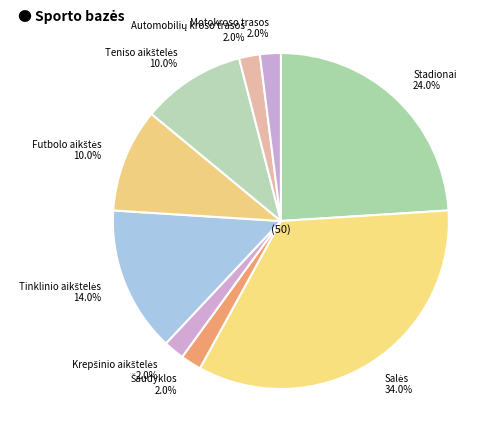

What is the total percentage of Stadionai and Motokroso trasos?

26.0%